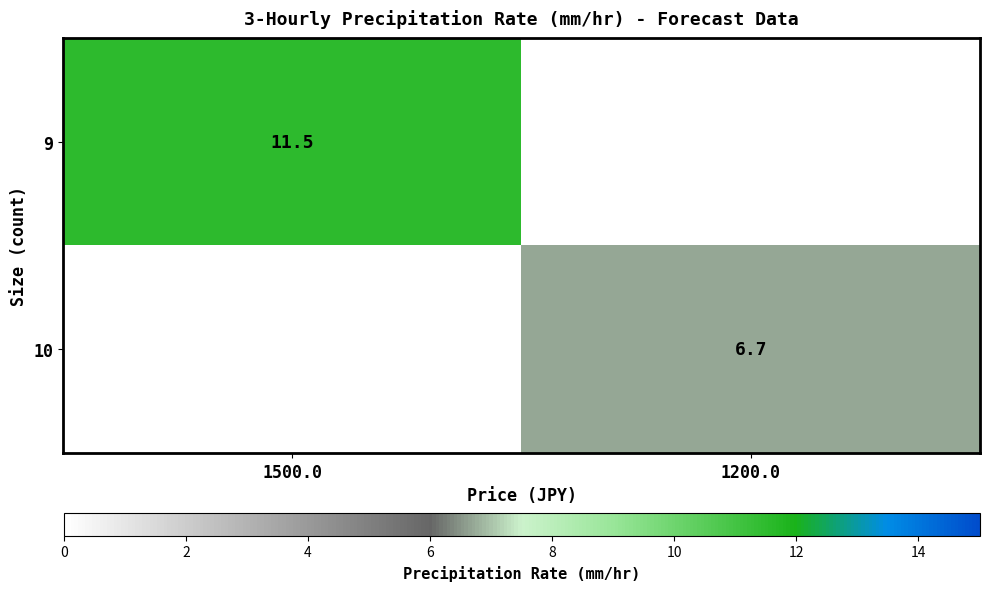

What is the greatest value displayed?

11.5